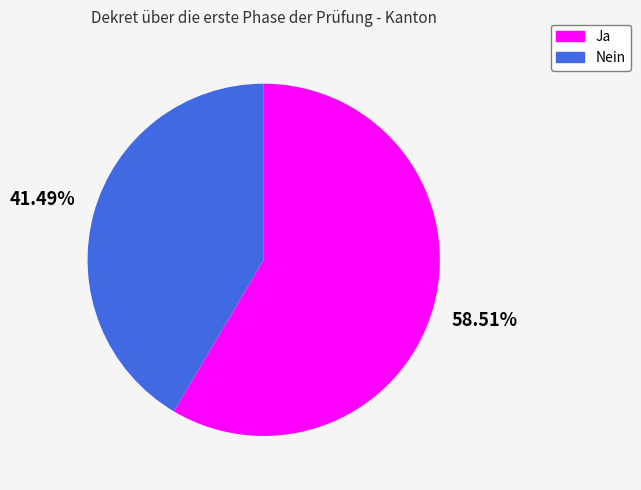

To the nearest percent, what portion does Ja represent?

59%